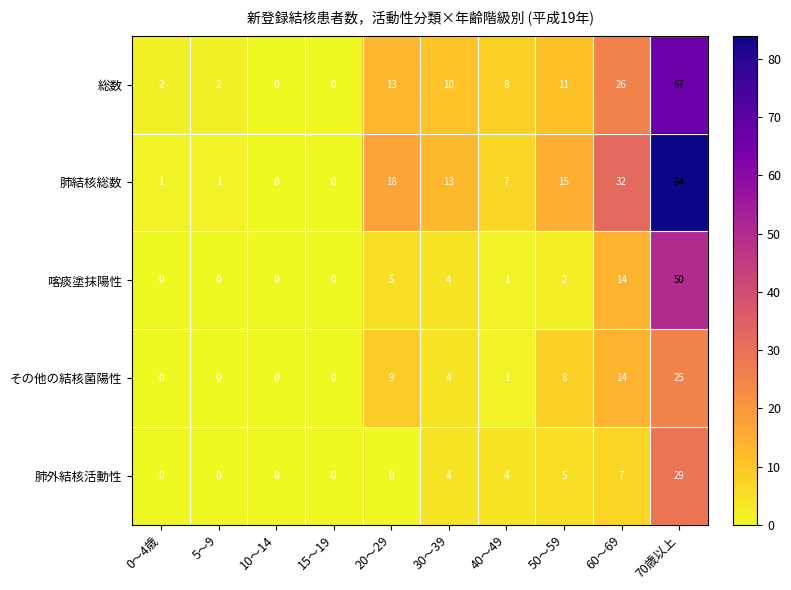

What is the sum of the 総数 values at 10～14 and 40～49?

8